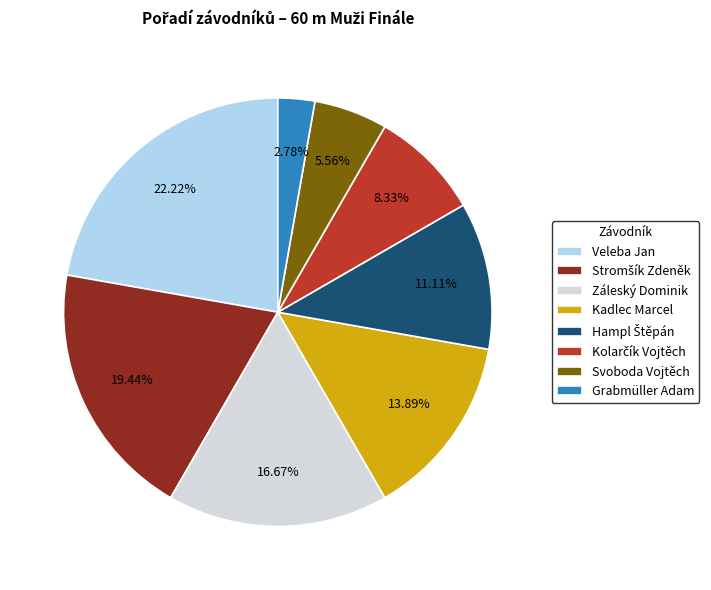

To the nearest percent, what is the average slice percentage?

12%